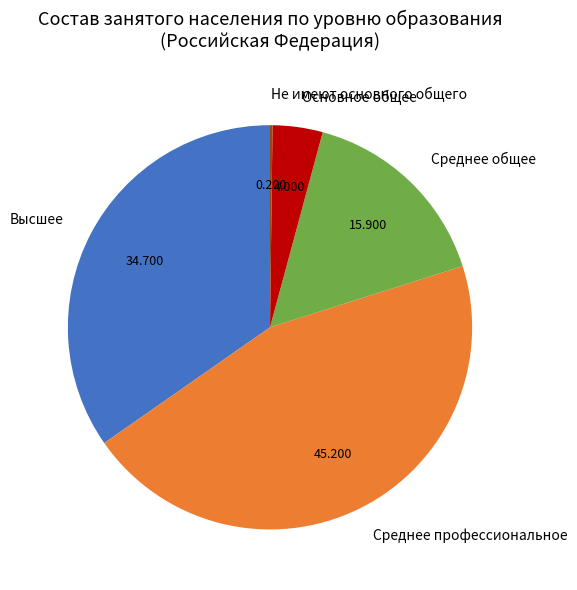

Do Среднее общее and Основное общее together represent more than half of the pie?

No